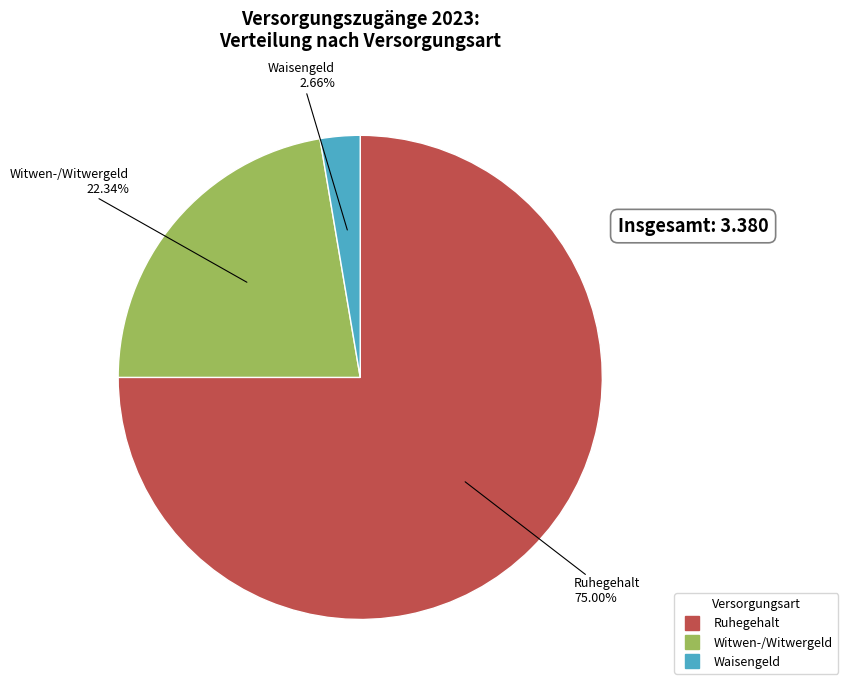

Which slice is the smallest?

Waisengeld